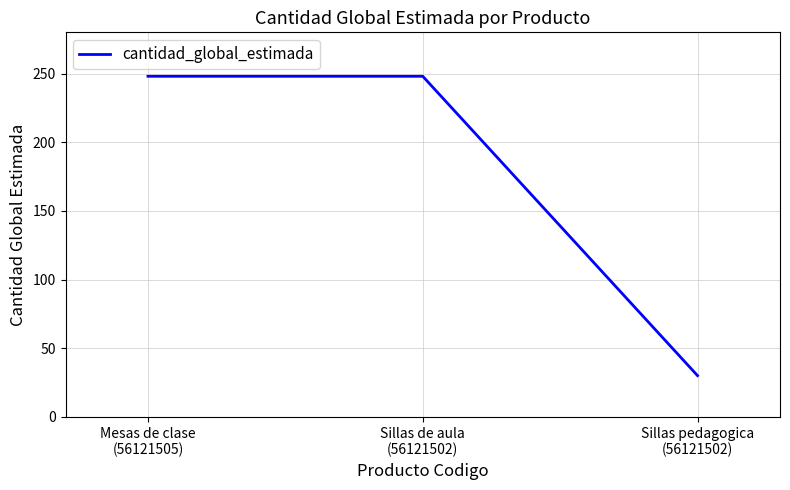

What is the sum of all values?

526